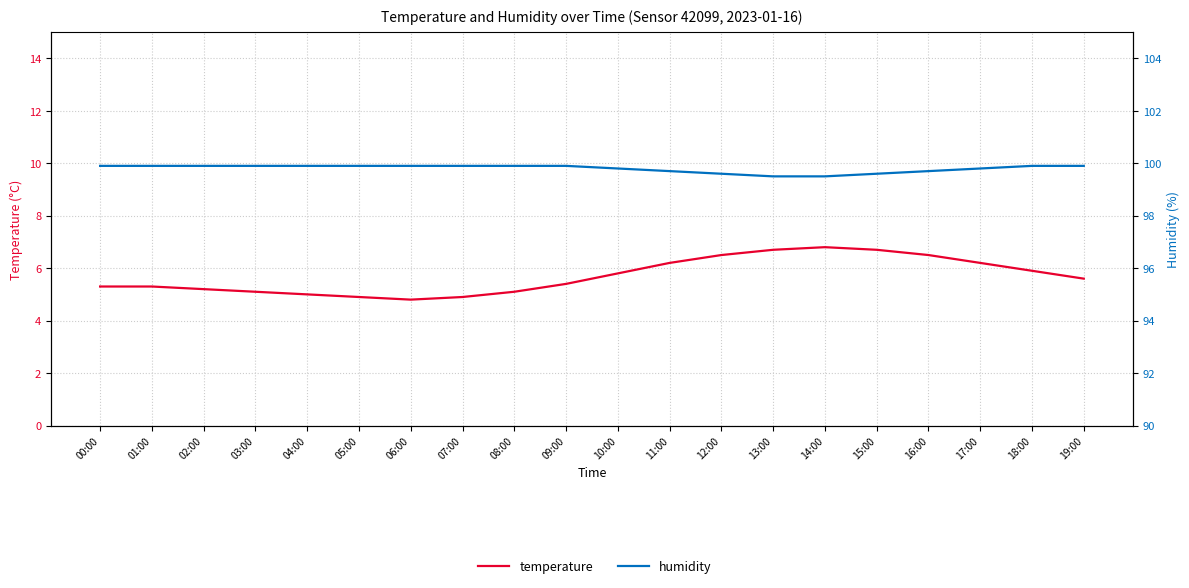

At which category does temperature reach its first local valley?

06:00